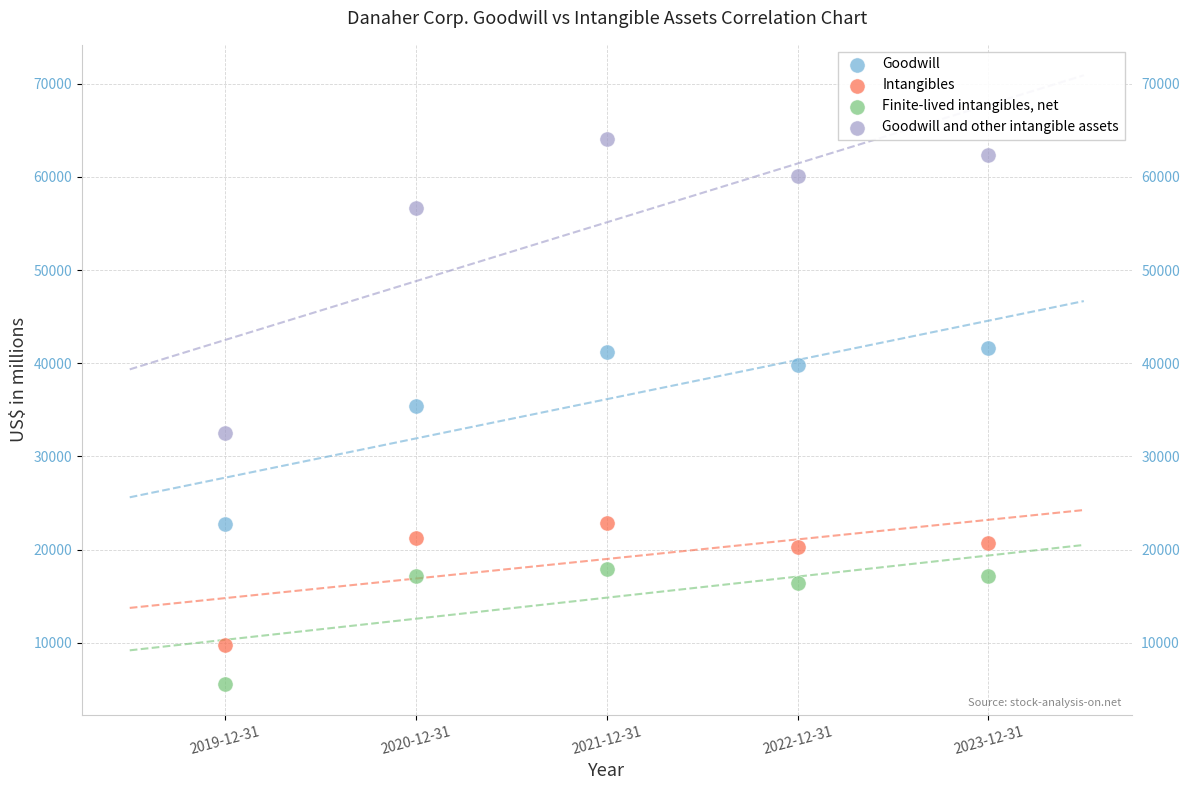

Across all data points, what is the range of X values (max minus min)?

4